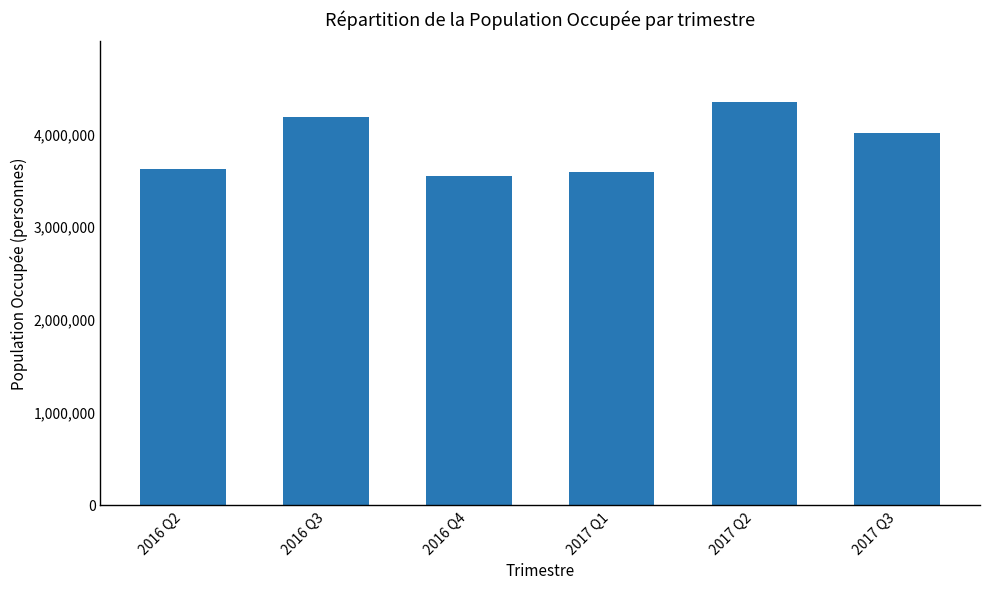

What is the change in value from 2016 Q2 to 2016 Q4?

-70925